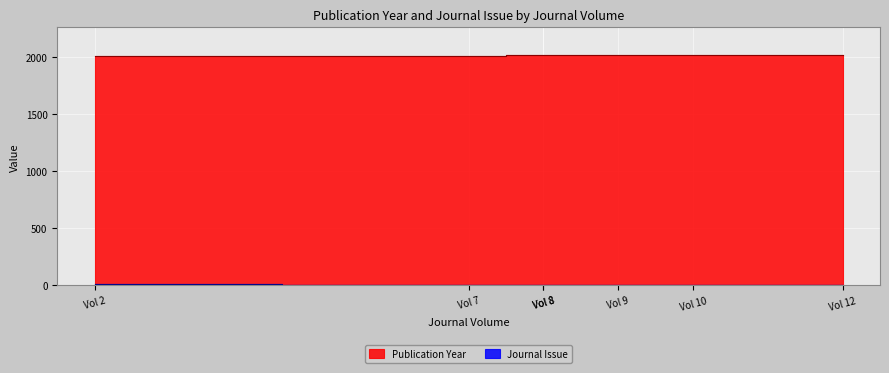

Between Vol 8 and Vol 9, which series saw the biggest shift?

Publication Year